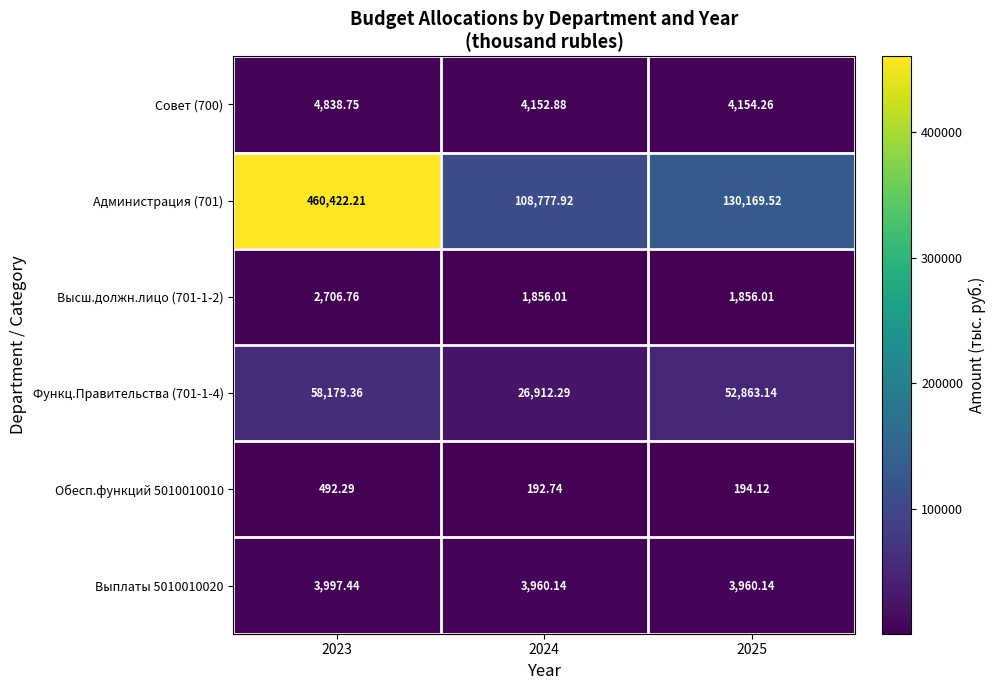

Is the value of Высш.должн.лицо (701-1-2) at 2023 greater than the value of Функц.Правительства (701-1-4) at 2024?

No